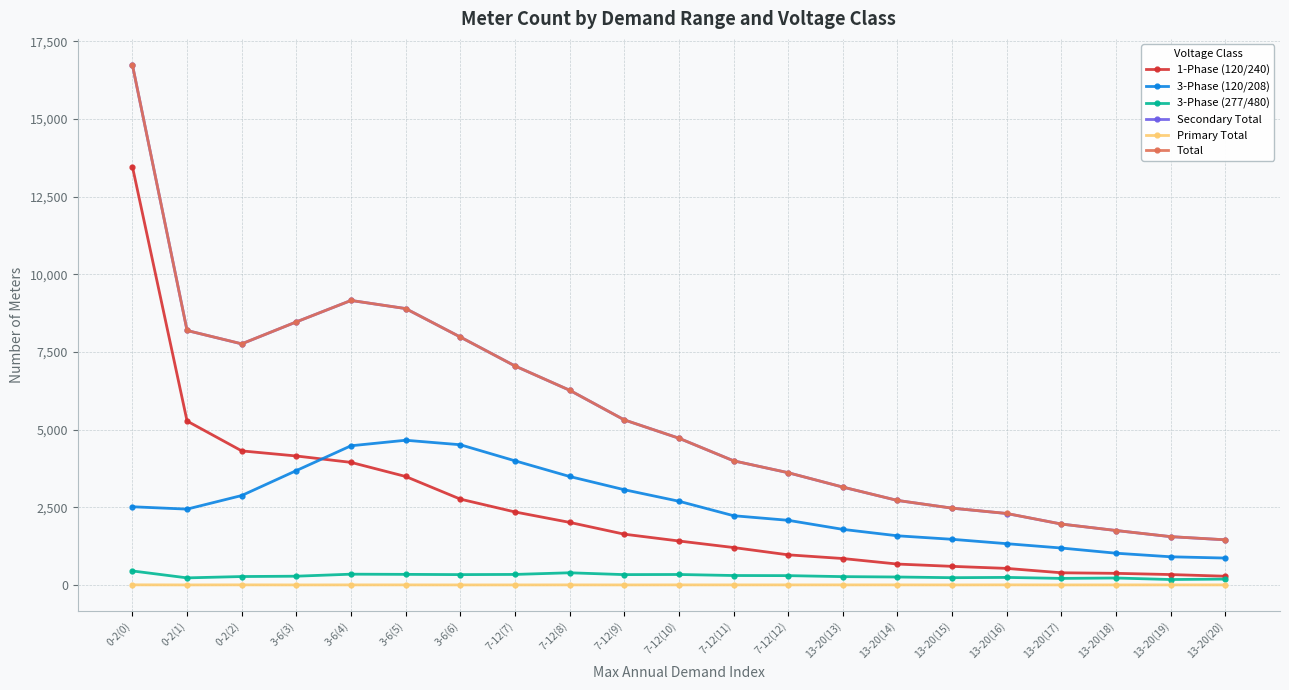

Does the chart have visible grid lines?

Yes